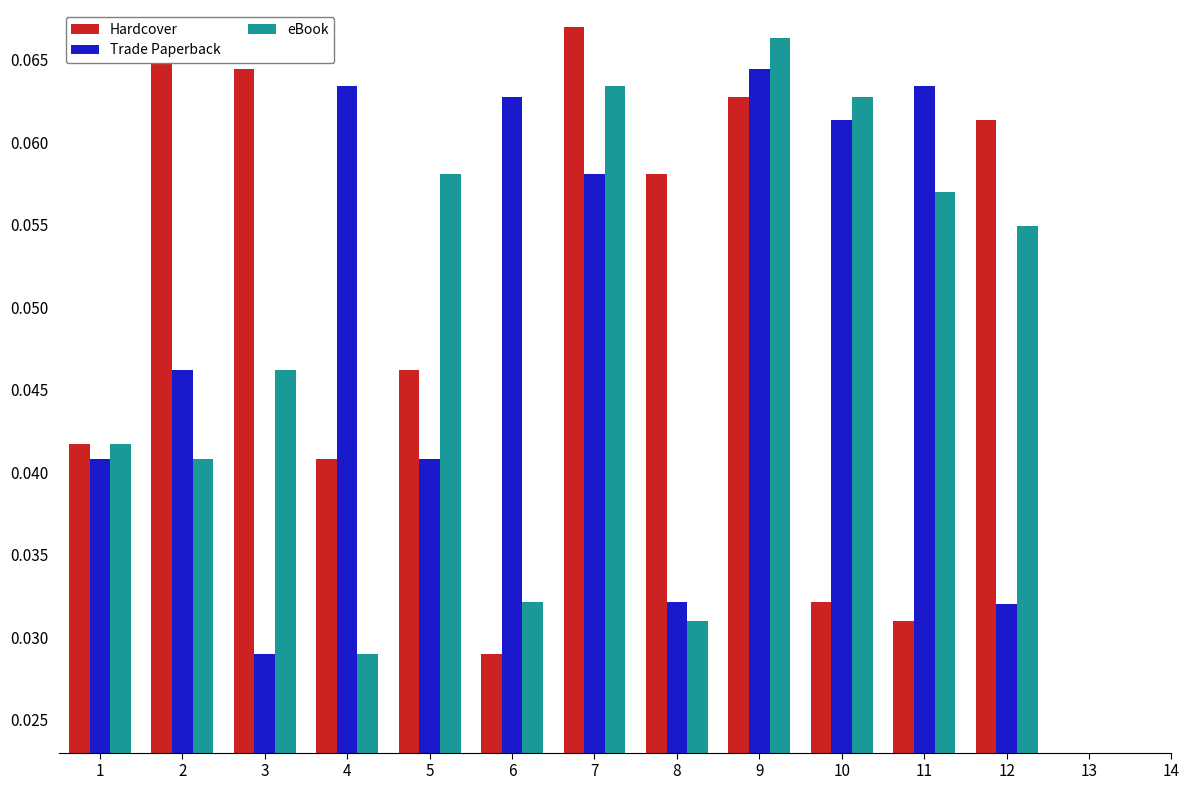

At how many categories does at least one series exceed 0?

12